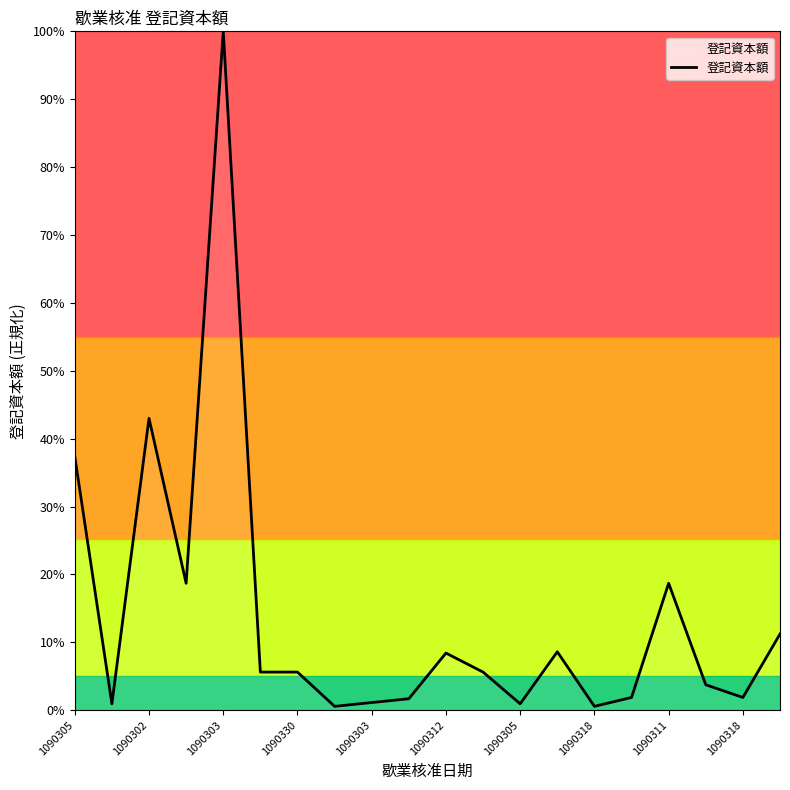

Does the chart have visible grid lines?

No